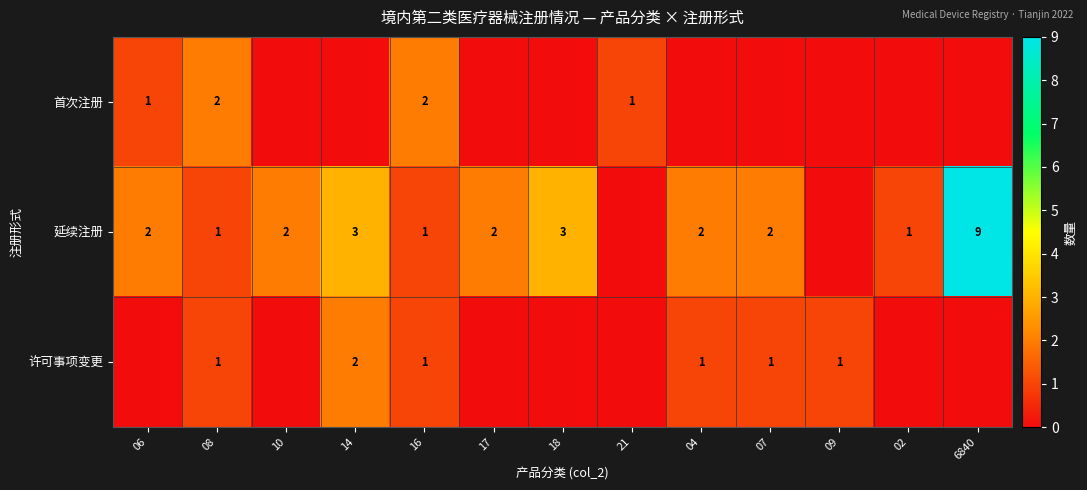

What is the difference between the second highest and second lowest values in the 首次注册 series?

2